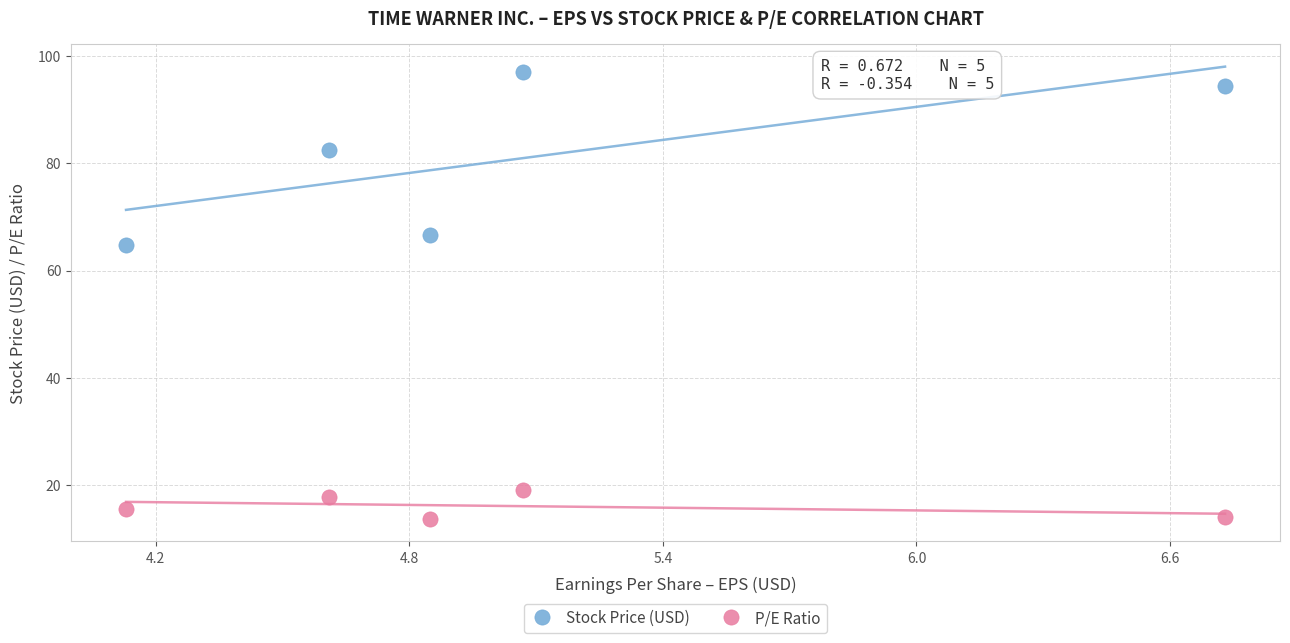

Which series has the largest Y range (max minus min)?

Stock Price (USD)